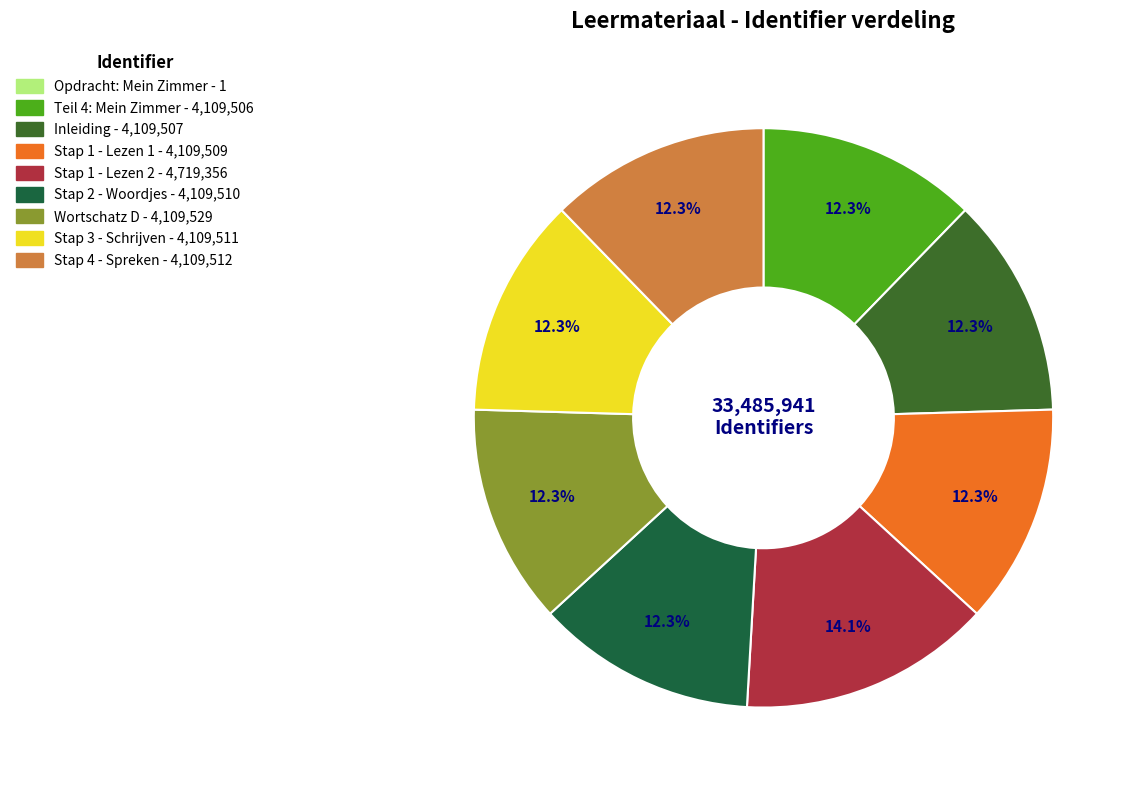

Is there a majority slice in this chart?

No